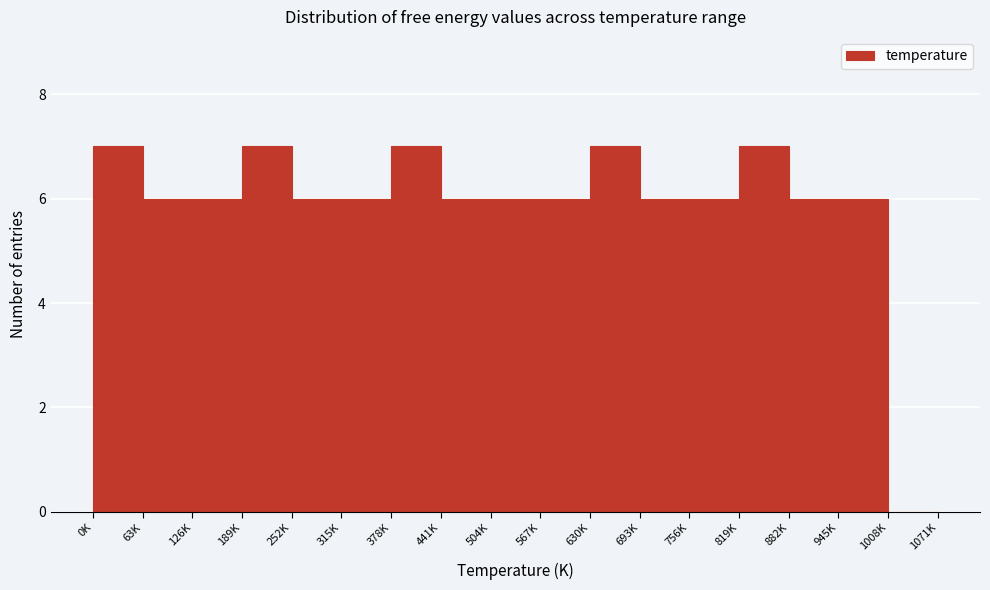

Reading left to right, extract all data points from this chart.

0K=7	63K=6	126K=6	189K=7	252K=6	315K=6	378K=7	441K=6	504K=6	567K=6	630K=7	693K=6	756K=6	819K=7	882K=6	945K=6	1008K=0